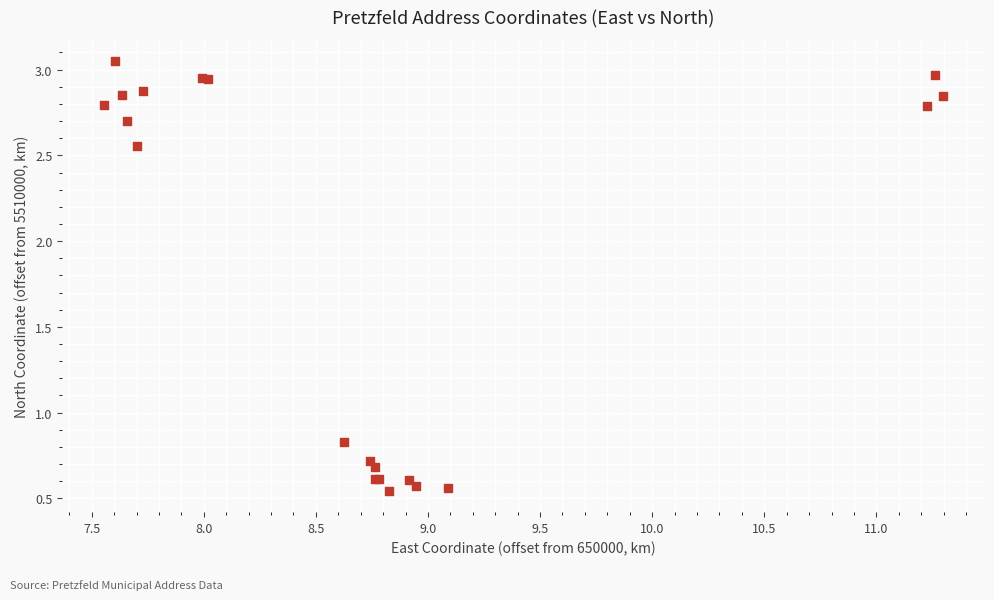

What Y value in the scatter plot is closest to 1?

0.8